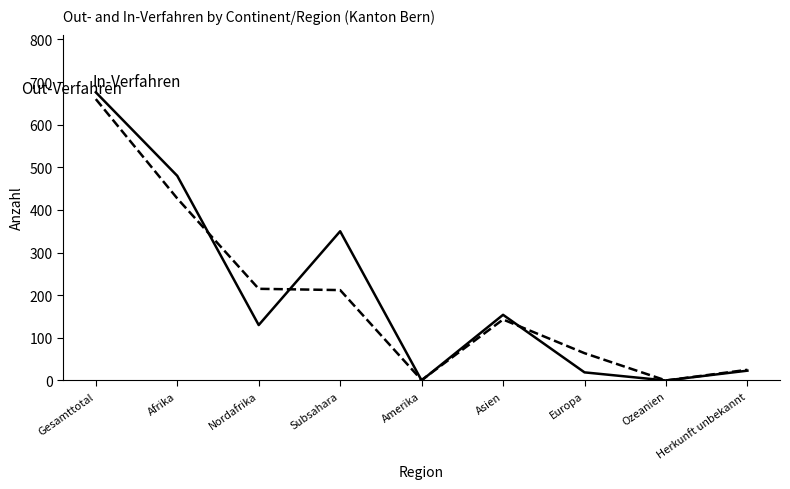

Count the number of categories in the chart.

9